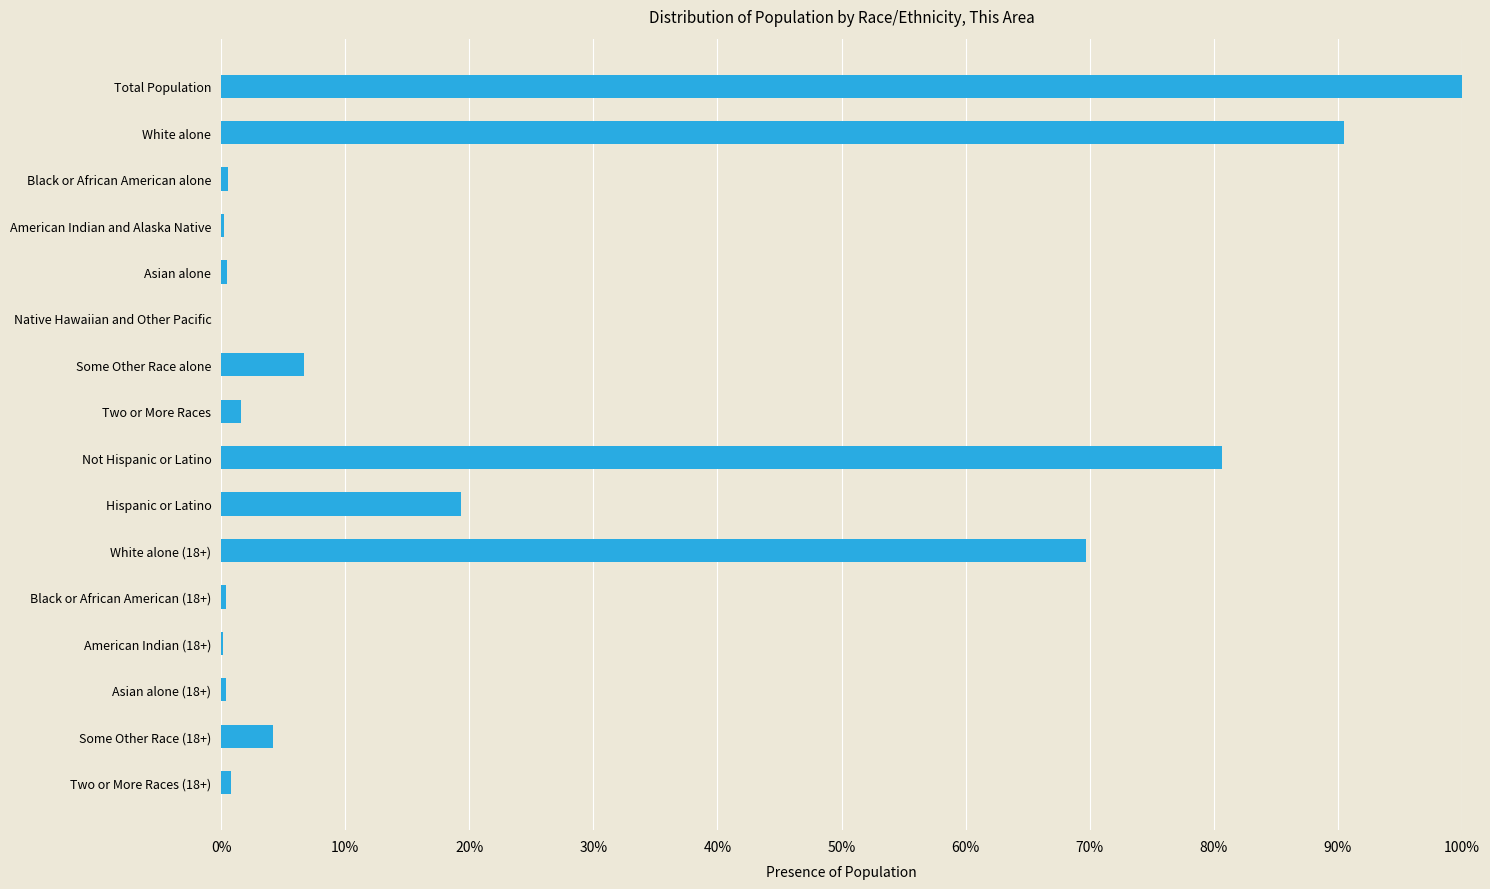

What is the difference between the maximum and second lowest values?

1.0